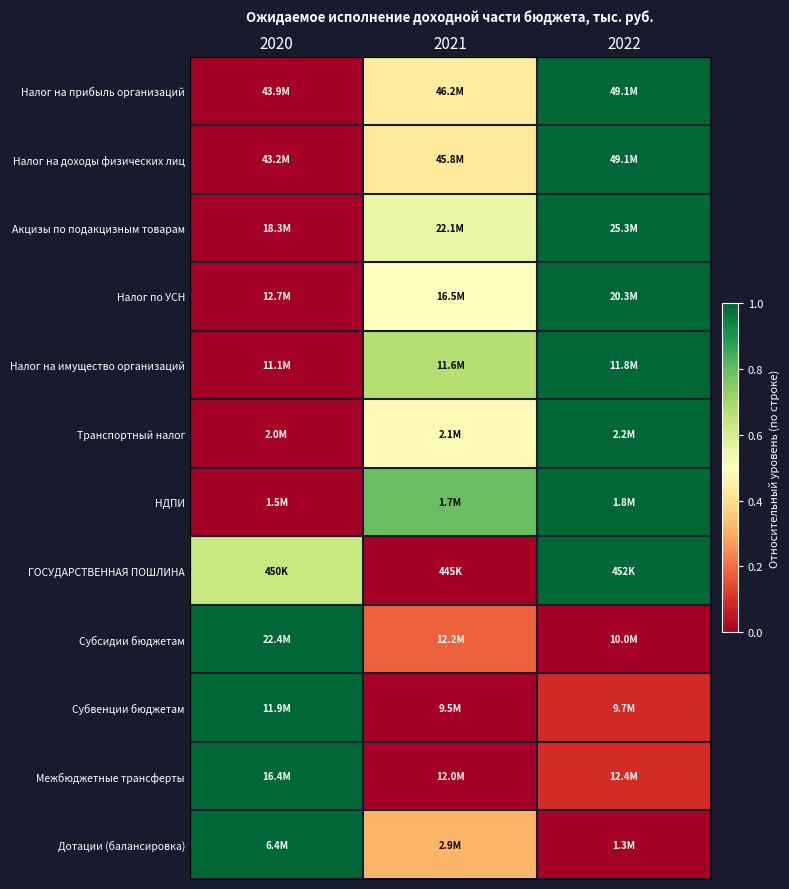

Reading left to right, extract all data points from this chart.

Налог на прибыль организаций: 2020=0.0	2021=0.4	2022=1.0
Налог на доходы физических лиц: 2020=0.0	2021=0.4	2022=1.0
Акцизы по подакцизным товарам: 2020=0.0	2021=0.6	2022=1.0
Налог по УСН: 2020=0.0	2021=0.5	2022=1.0
Налог на имущество организаций: 2020=0.0	2021=0.7	2022=1.0
Транспортный налог: 2020=0.0	2021=0.5	2022=1.0
НДПИ: 2020=0.0	2021=0.8	2022=1.0
ГОСУДАРСТВЕННАЯ ПОШЛИНА: 2020=0.6	2021=0.0	2022=1.0
Субсидии бюджетам: 2020=1.0	2021=0.2	2022=0.0
Субвенции бюджетам: 2020=1.0	2021=0.0	2022=0.1
Межбюджетные трансферты: 2020=1.0	2021=0.0	2022=0.1
Дотации (балансировка): 2020=1.0	2021=0.3	2022=0.0